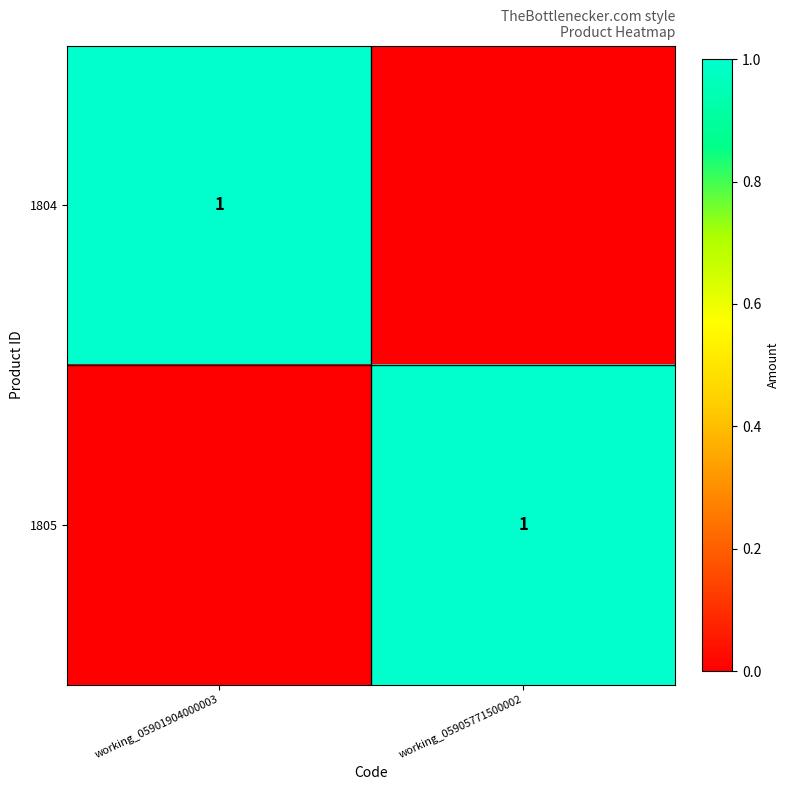

True or false: 1805 has a value of 1 at working_05905771500002.

True